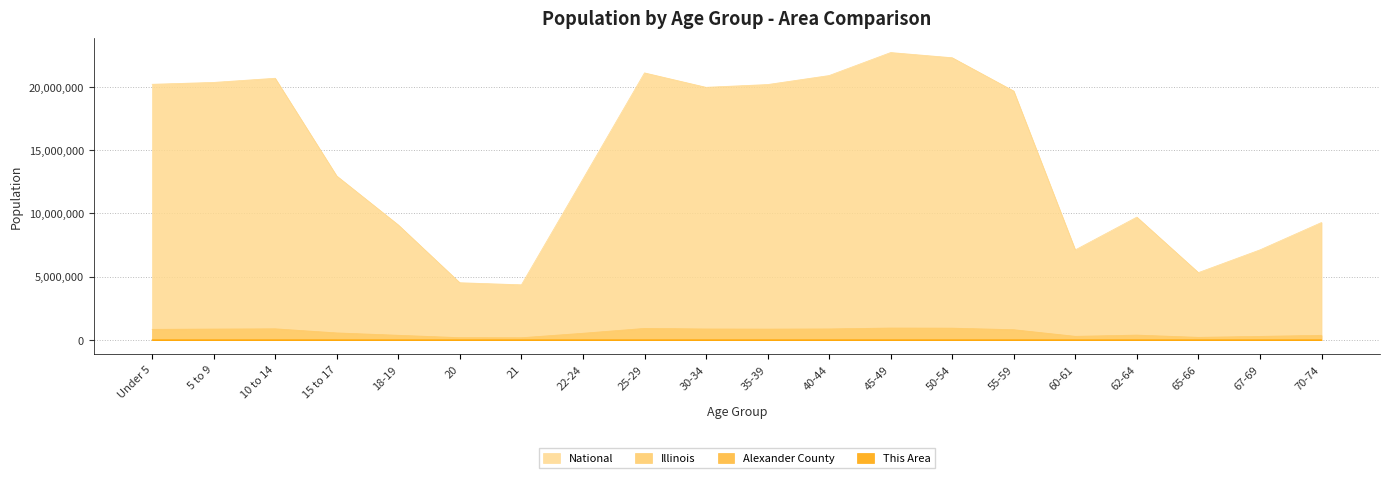

What is the sum of the This Area values at 67-69 and 70-74?

41